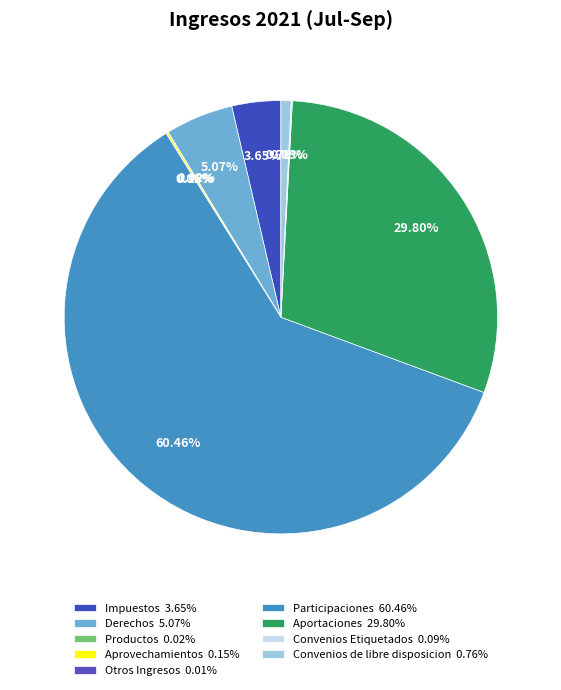

Is there any slice that represents more than half of the pie?

Yes